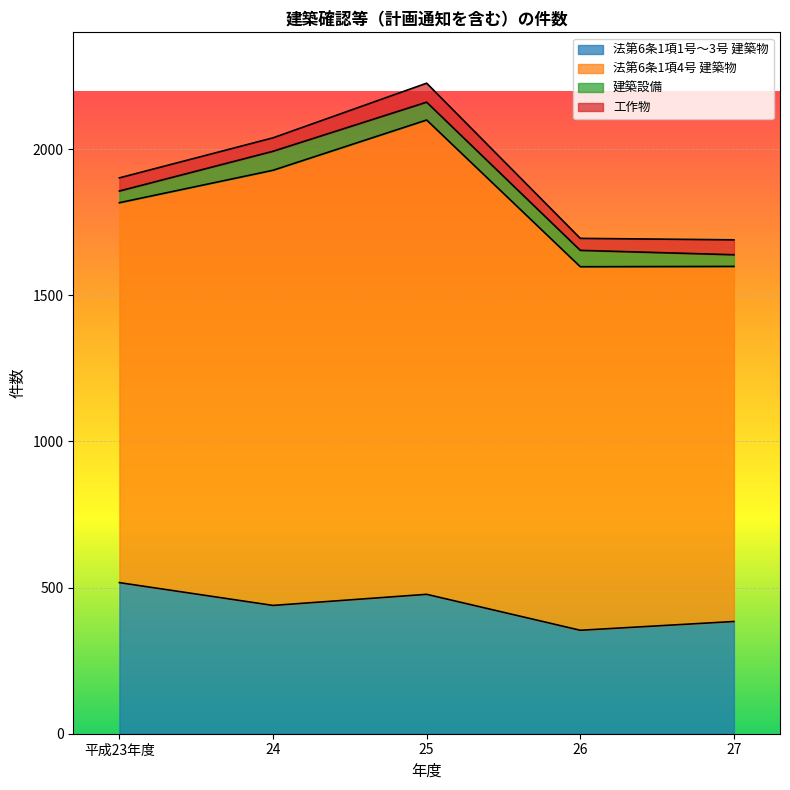

Which series changed the most between 平成23年度 and 24?

法第6条1項4号 建築物